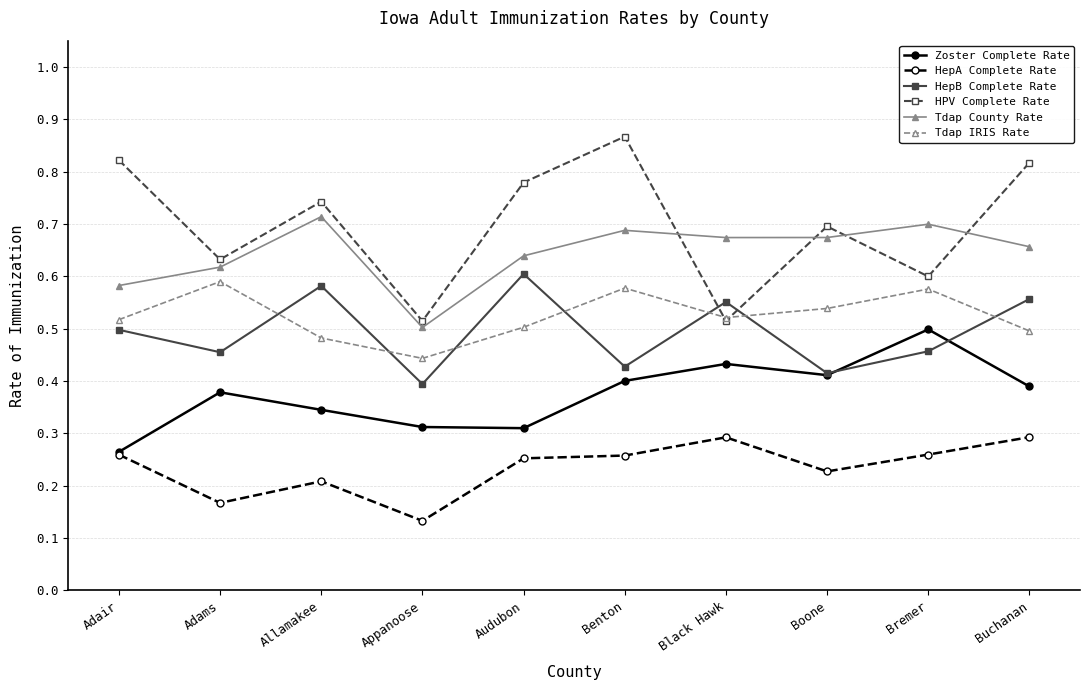

At Buchanan, list the series in order from largest to smallest.

HPV Complete Rate, Tdap County Rate, HepB Complete Rate, Tdap IRIS Rate, Zoster Complete Rate, HepA Complete Rate